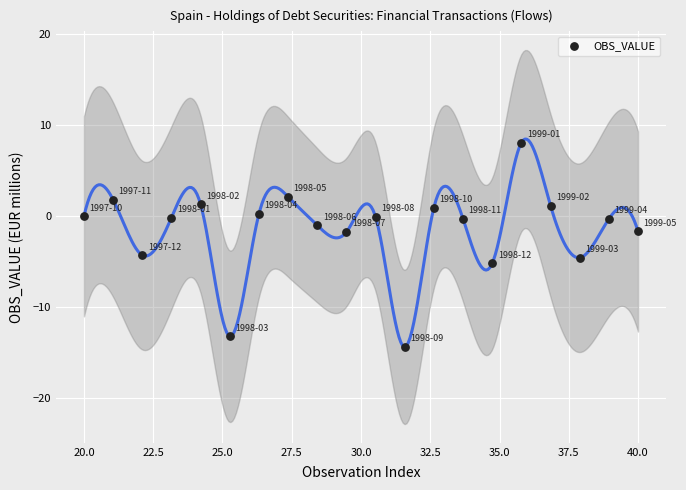

What is the range of Y values (max minus min)?

22.5